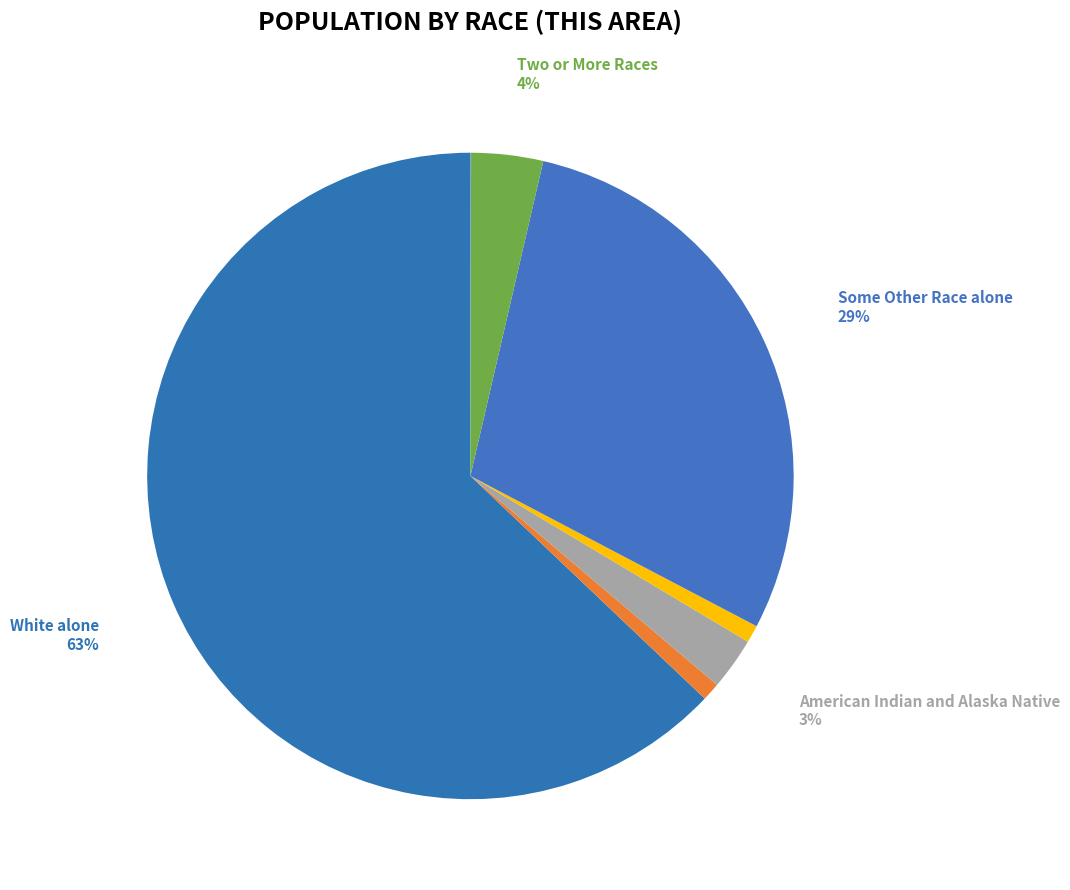

Which slice is the smallest?

Native Hawaiian and Other Pacific